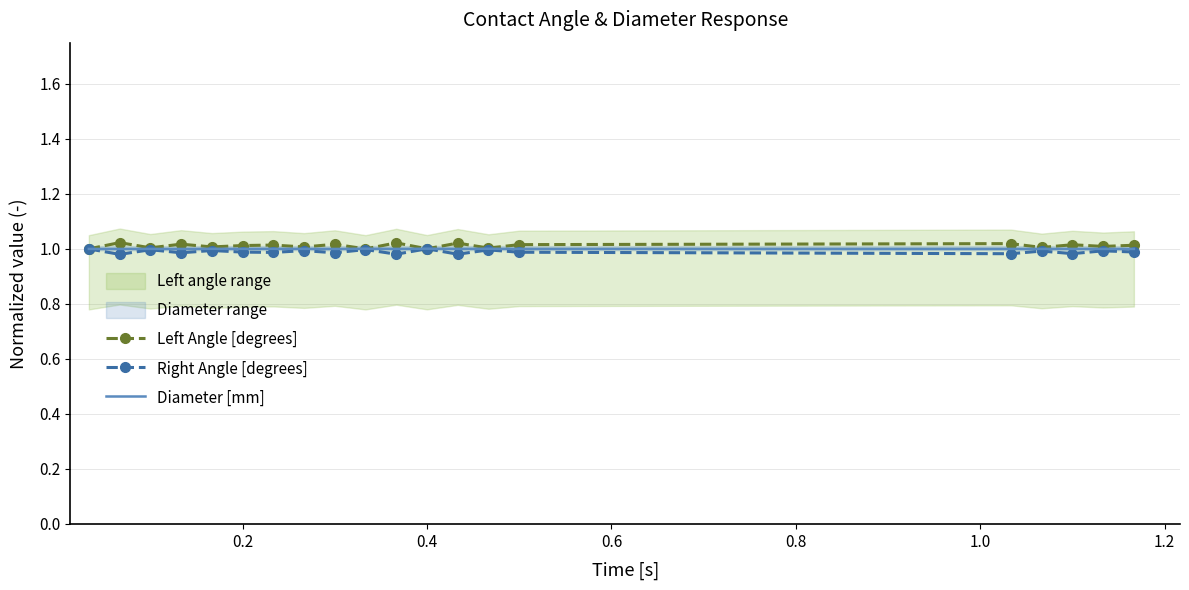

True or false: Right Angle [degrees] has a value of 0.5 at 0.4.

False